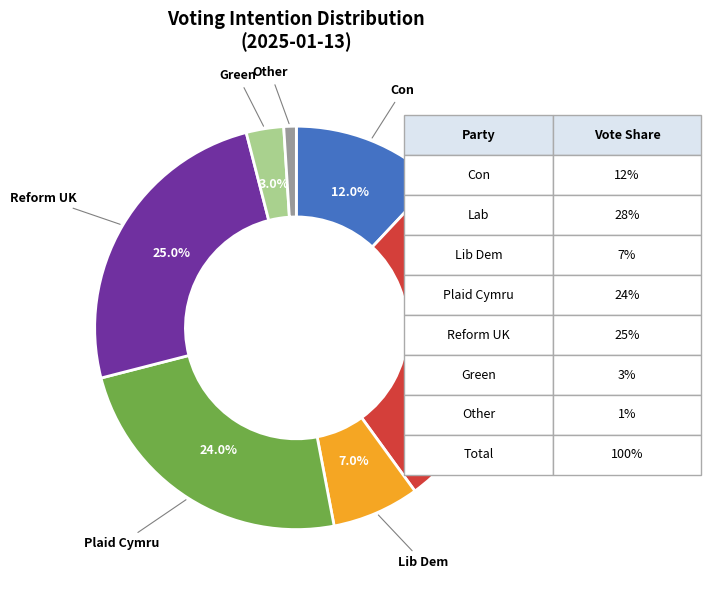

Is there a majority slice in this chart?

No